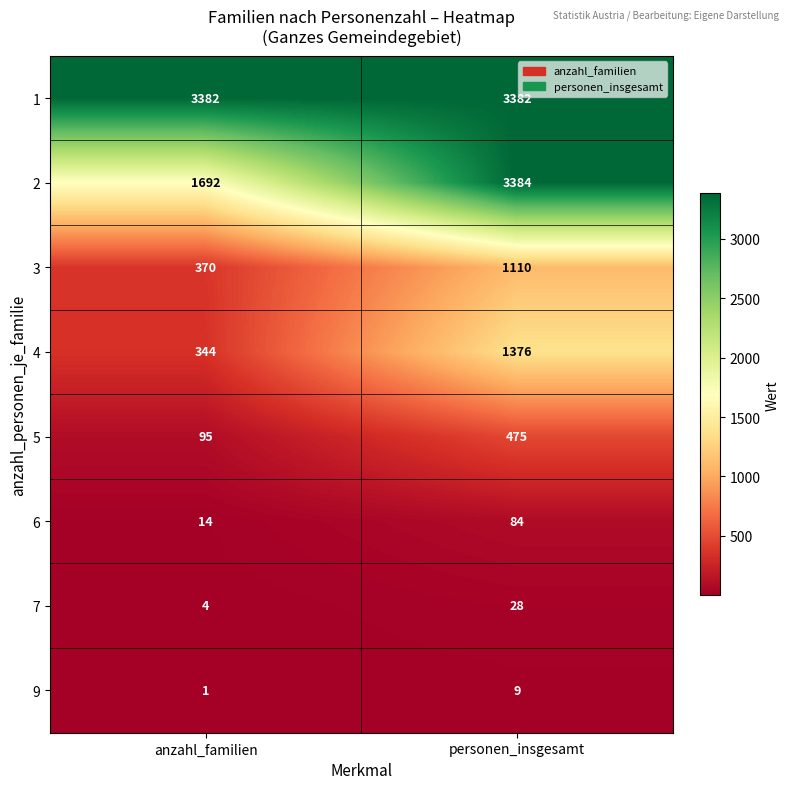

What is the difference between the highest and lowest values at personen_insgesamt?

3375